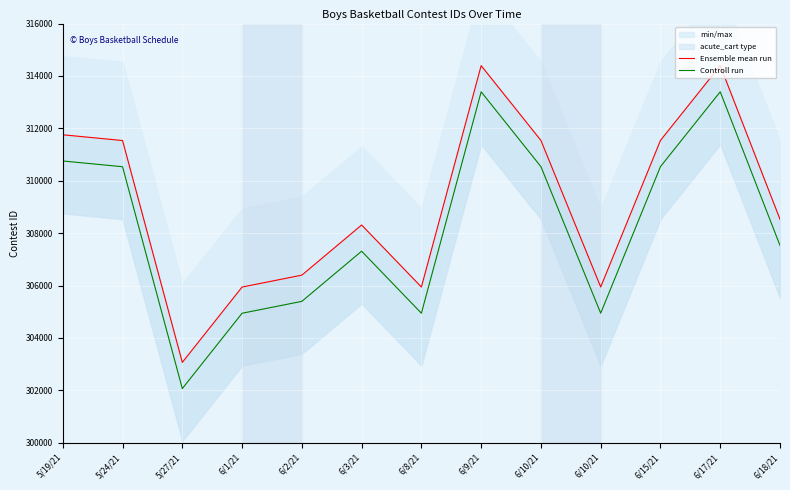

Reading left to right, extract all data points from this chart.

Ensemble mean run: 5/19/21=311755	5/24/21=311536	5/27/21=303069	6/1/21=305944	6/2/21=306398	6/3/21=308312	6/8/21=305945	6/9/21=314394	6/10/21=311539	6/10/21=305946	6/15/21=311540	6/17/21=314396	6/18/21=308530
Controll run: 5/19/21=310755	5/24/21=310536	5/27/21=302069	6/1/21=304944	6/2/21=305398	6/3/21=307312	6/8/21=304945	6/9/21=313394	6/10/21=310539	6/10/21=304946	6/15/21=310540	6/17/21=313396	6/18/21=307530